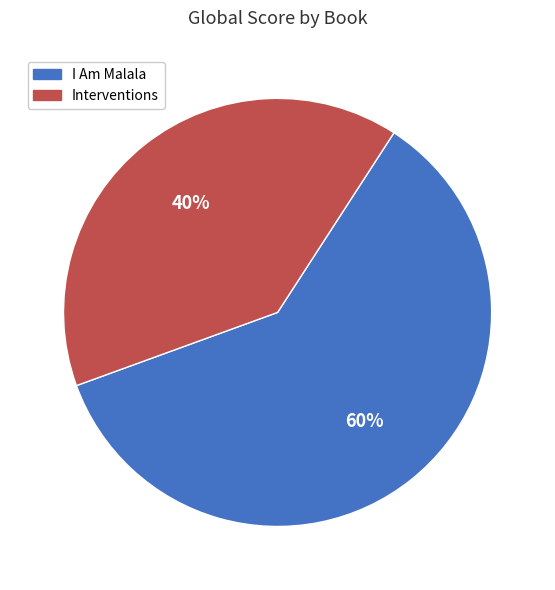

To the nearest percent, what is the average slice percentage?

50%